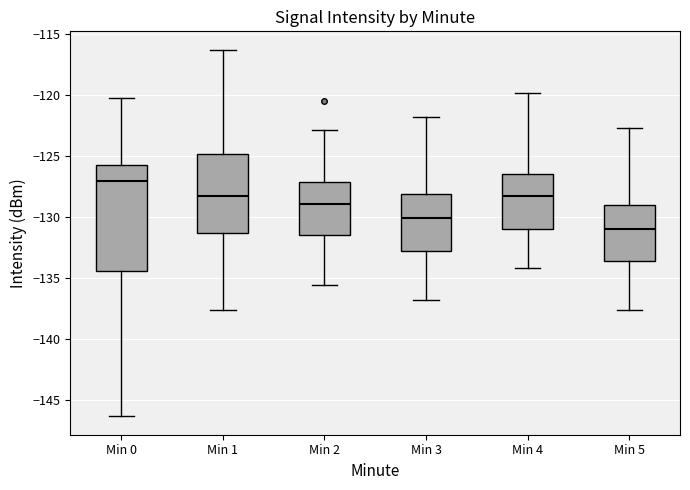

Where does the upper whisker of the box for Min 2 end on the y-axis? The values are not printed on the chart, so give them approximately, as read against the axis.

-123.0